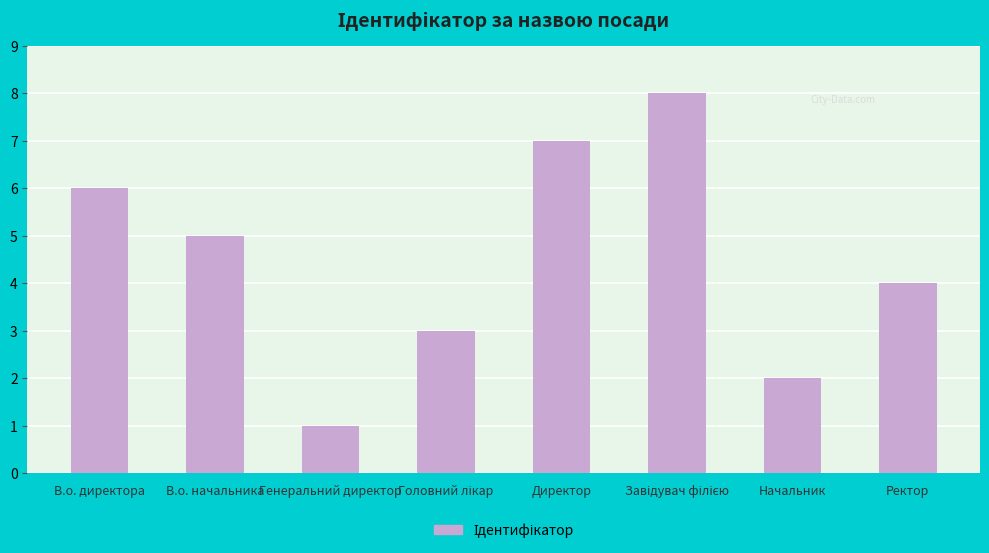

Reading left to right, extract all data points from this chart.

6	5	1	3	7	8	2	4